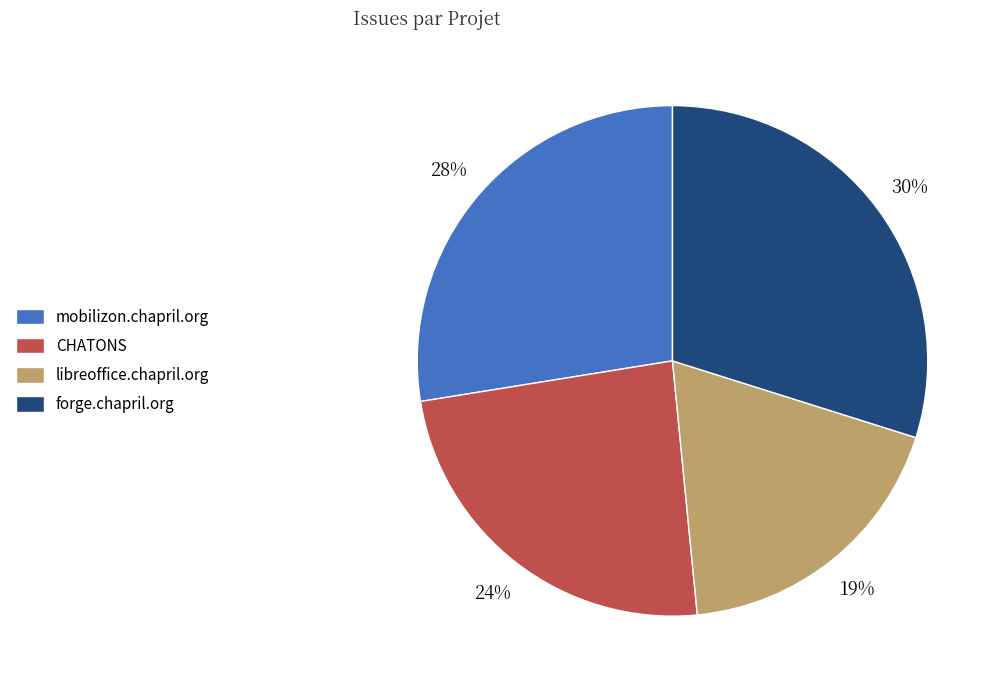

Rank the categories by value from lowest to highest.

libreoffice.chapril.org, CHATONS, mobilizon.chapril.org, forge.chapril.org